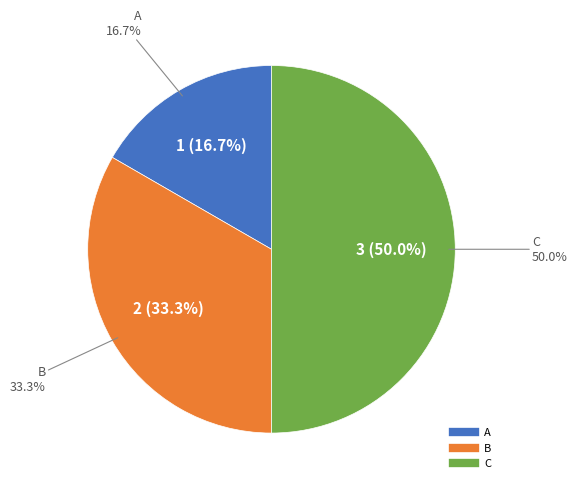

Count the number of slices in the pie.

3